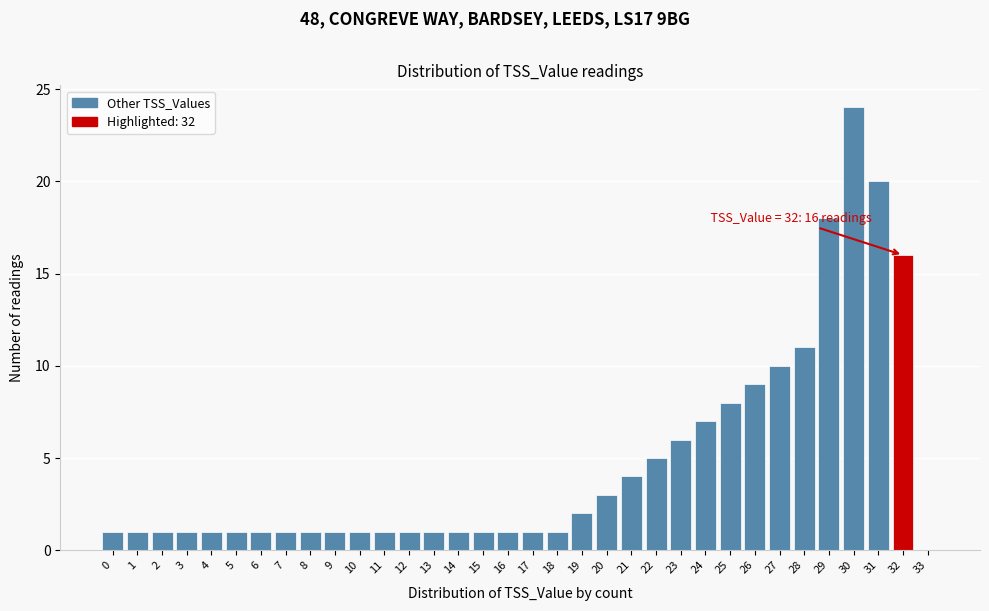

Which range on the x-axis has the tallest bar?

29.5 to 30.5